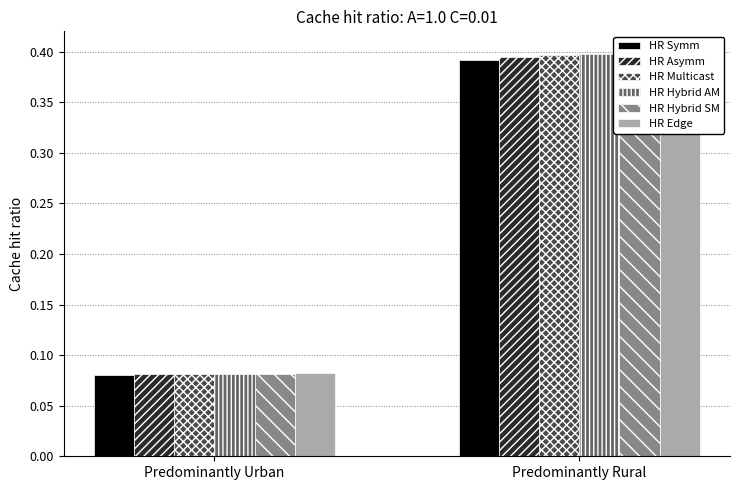

What is the value of the HR Asymm bar at the 2nd from the left?

0.4